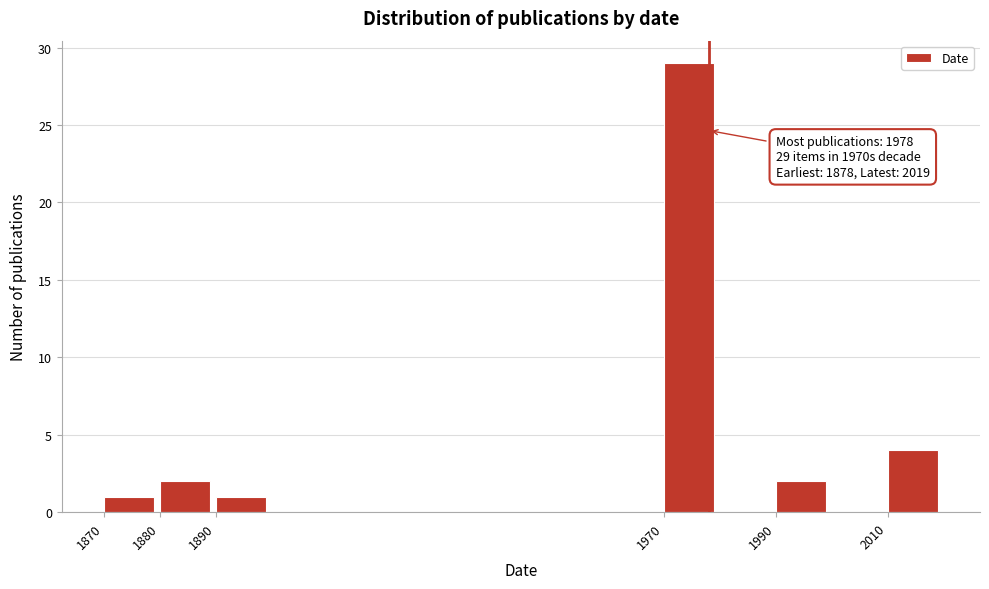

Reading left to right, transcribe all the data shown in this chart.

1	2	1	29	2	4